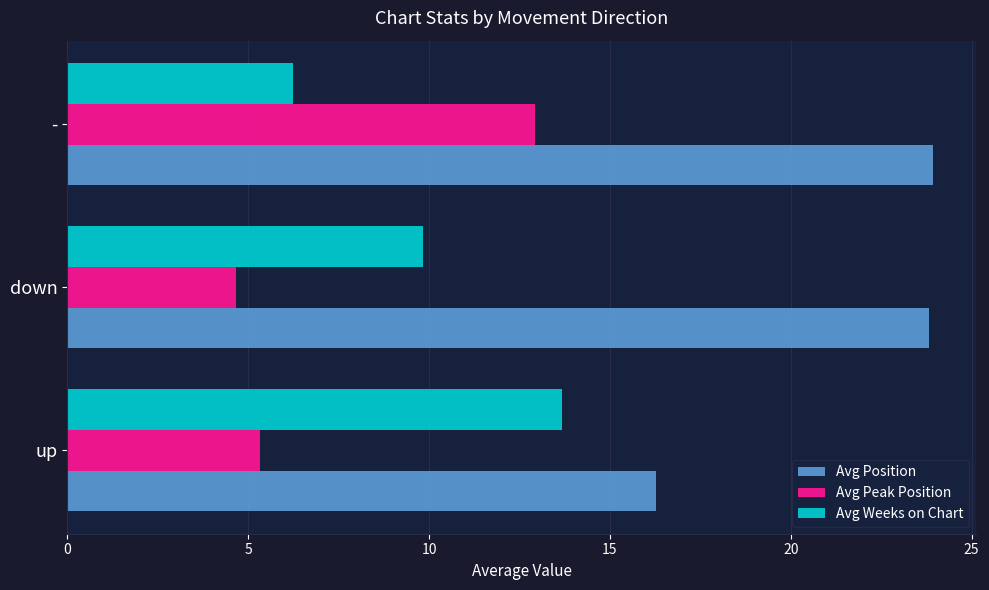

What is the difference between the maximum and minimum values in the Avg Position series?

7.7